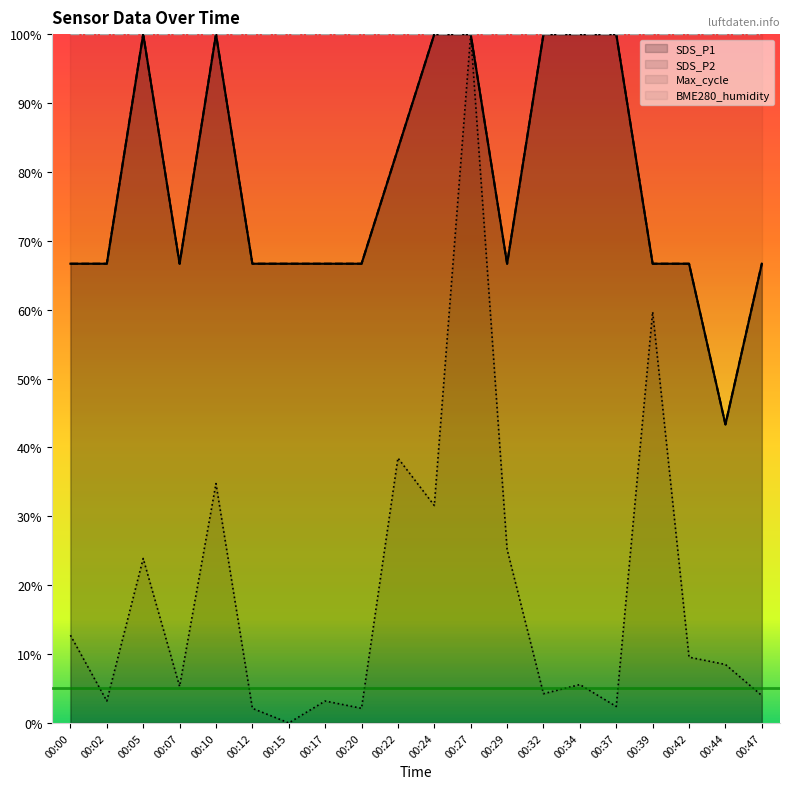

What is the value of the SDS_P1 point at the 16th from the left?

1.0